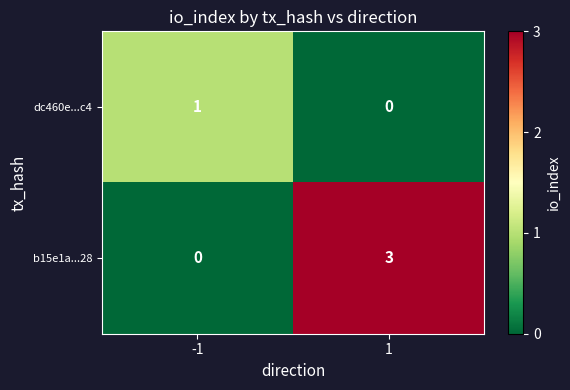

What is the approximate value of b15e1a...28 at 1?

3